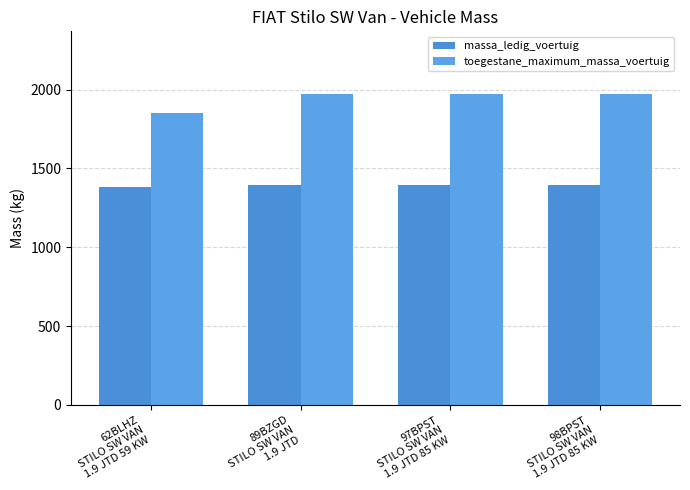

What is the value of the massa_ledig_voertuig bar at the 3rd from the left?

1395